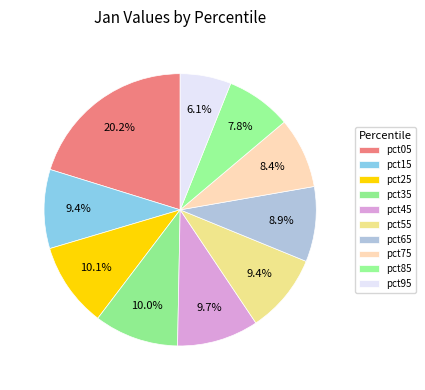

What is the largest slice in the pie chart?

pct05